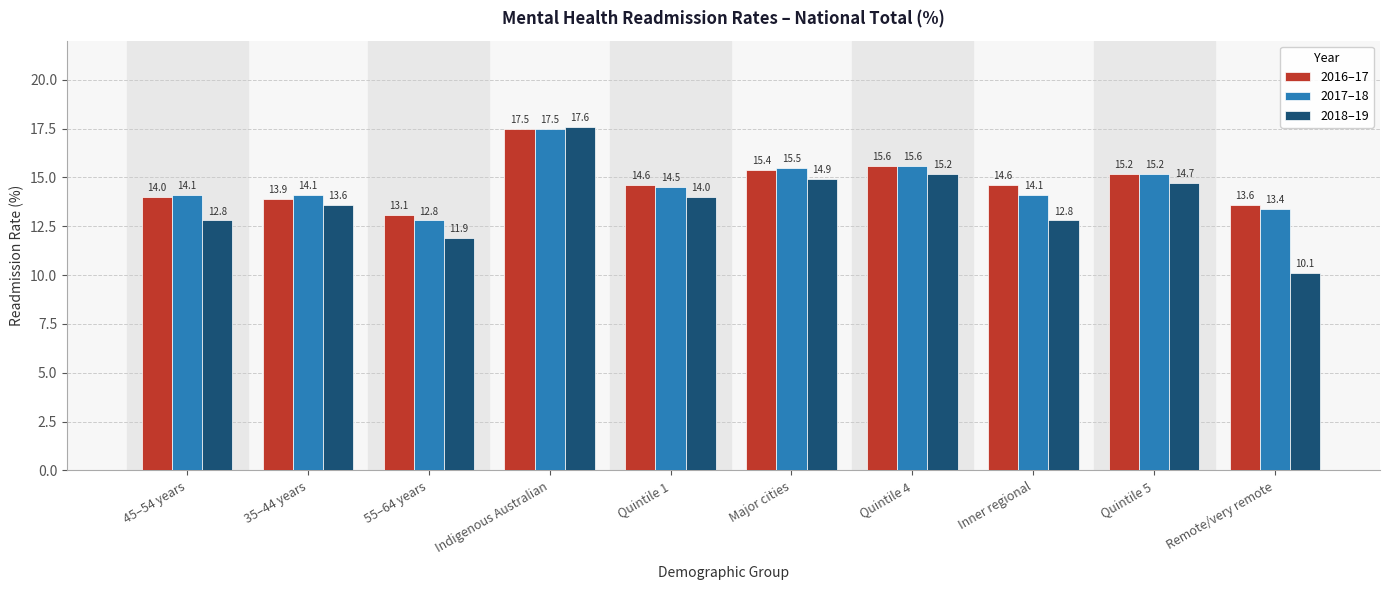

What is the maximum value for 2017–18?

17.5